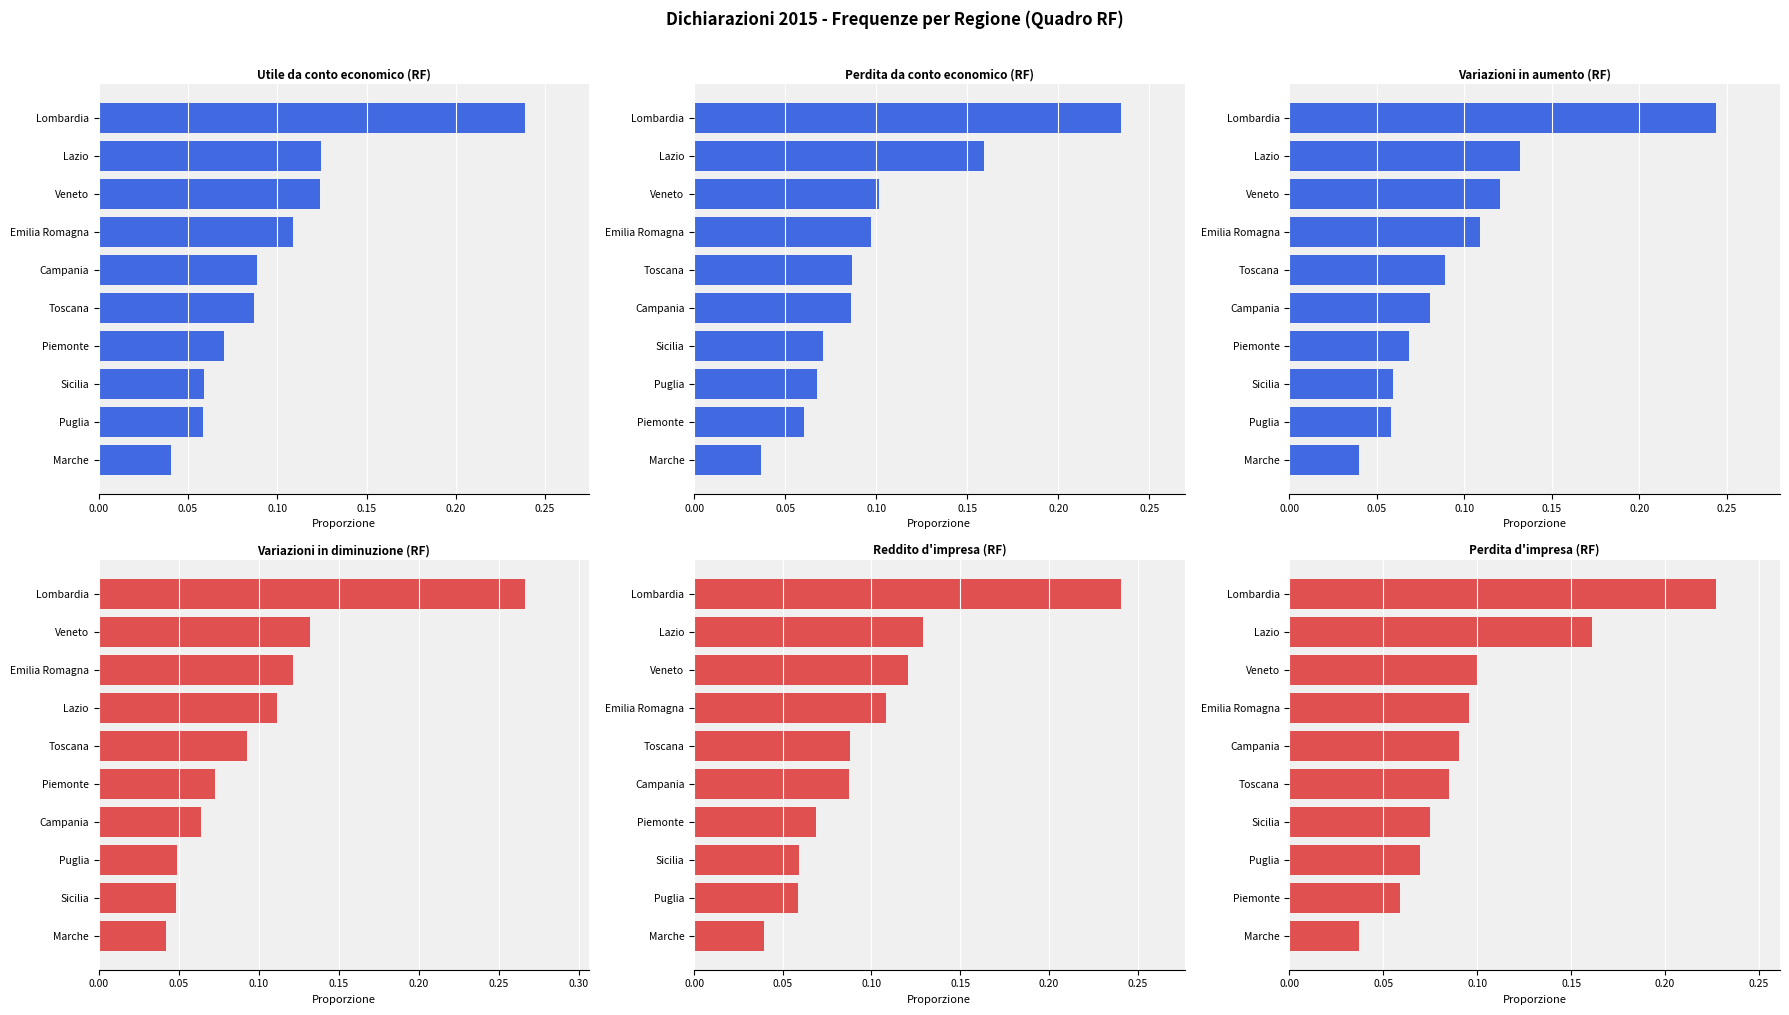

True or false: Perdita d'impresa (RF) has a value of 0.0 at Marche.

True